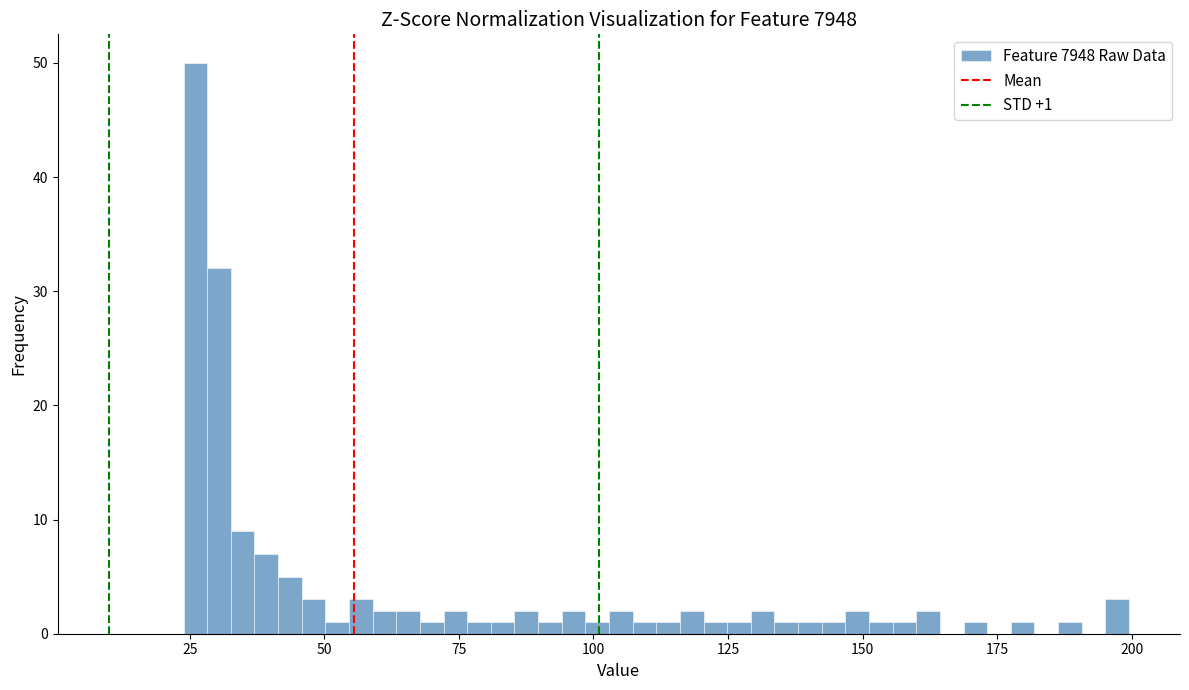

Around what value on the x-axis is the tallest bar? Give the approximate position of its centre, as read against the axis.

25